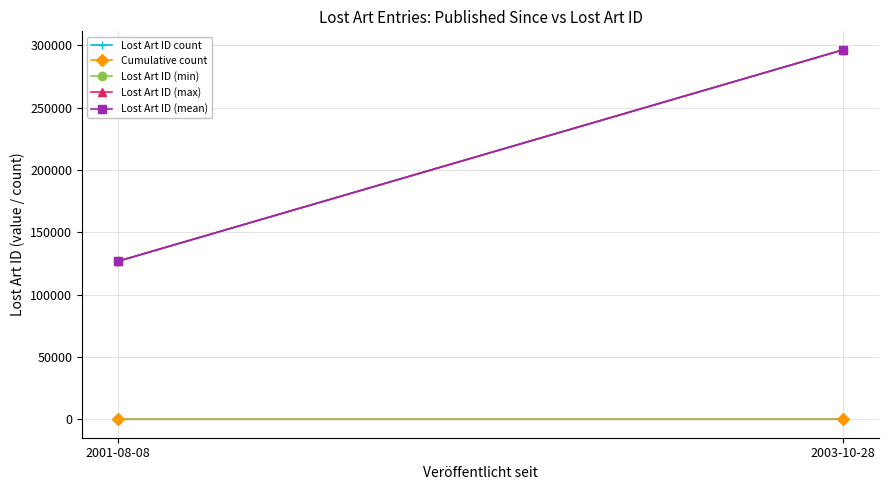

The Lost Art ID (min) series shows 296412 at 2003-10-28. True or false?

True